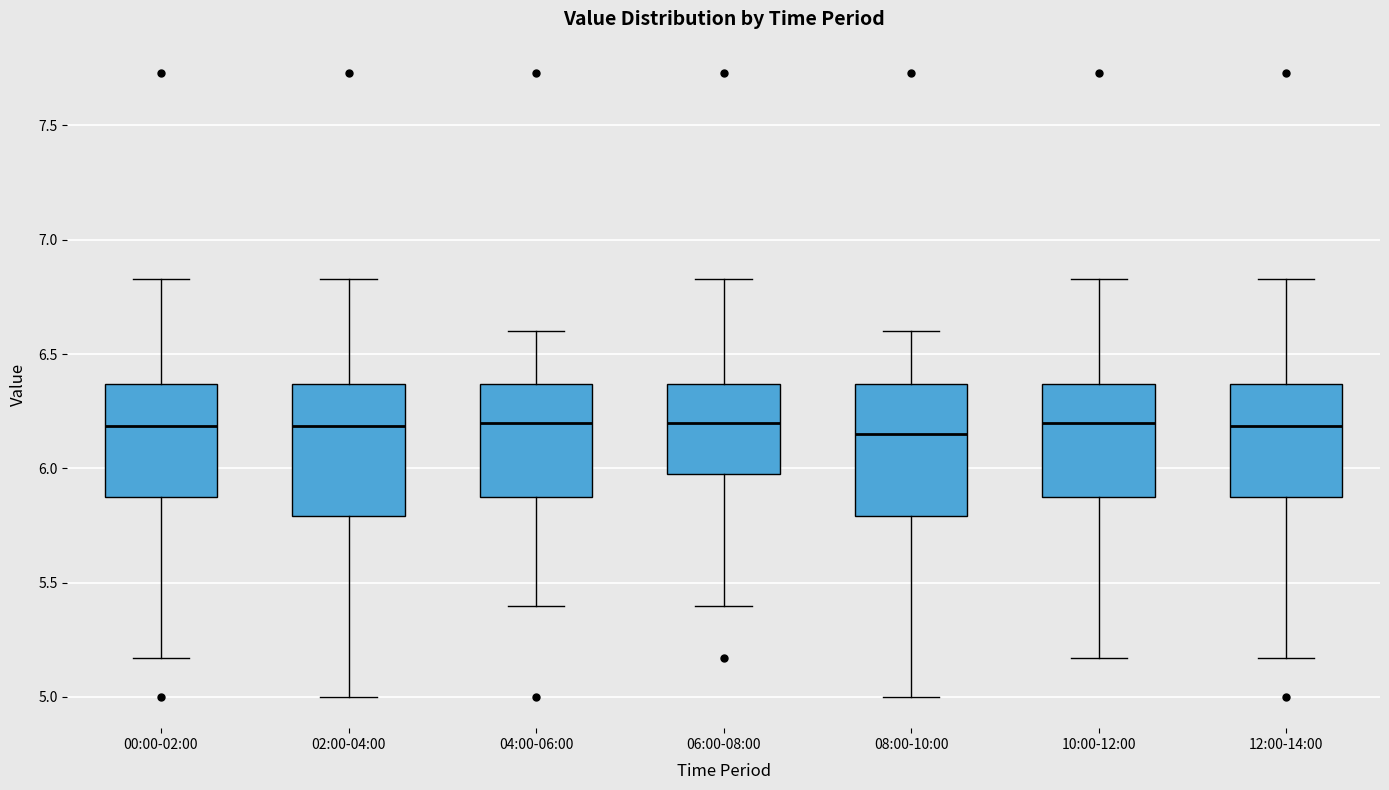

Reading left to right, transcribe this box plot: for each box, give where its median line is, the range the box spans, and where its two whiskers end, as read against the y-axis. The values are not printed on the chart, so give them approximately, as read against the axis.

00:00-02:00: median 6.20, box 5.90 to 6.35, whiskers 5.15 to 6.85
02:00-04:00: median 6.20, box 5.80 to 6.35, whiskers 5.00 to 6.85
04:00-06:00: median 6.20, box 5.90 to 6.35, whiskers 5.40 to 6.60
06:00-08:00: median 6.20, box 6.00 to 6.35, whiskers 5.40 to 6.85
08:00-10:00: median 6.15, box 5.80 to 6.35, whiskers 5.00 to 6.60
10:00-12:00: median 6.20, box 5.90 to 6.35, whiskers 5.15 to 6.85
12:00-14:00: median 6.20, box 5.90 to 6.35, whiskers 5.15 to 6.85